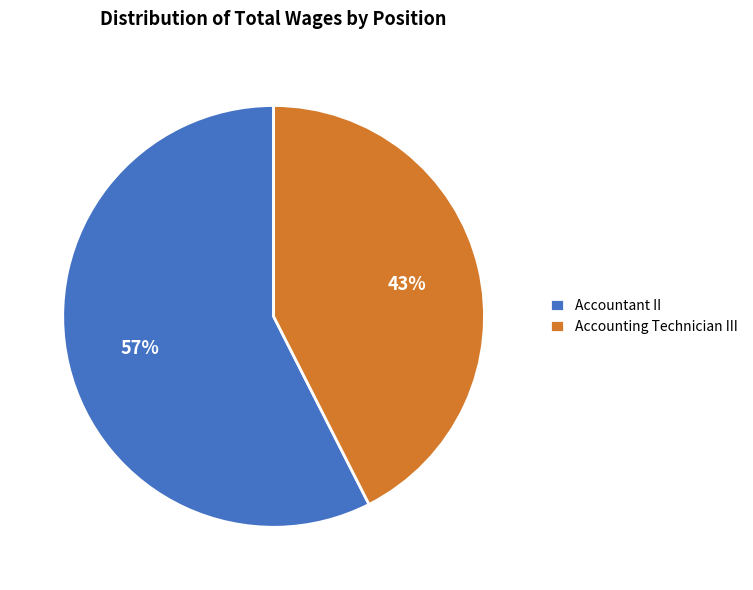

Which category has the smallest portion of the pie?

Accounting Technician III